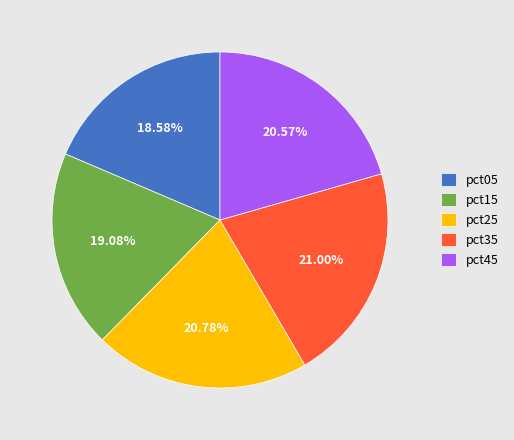

Between pct15 and pct05, which is larger?

pct15